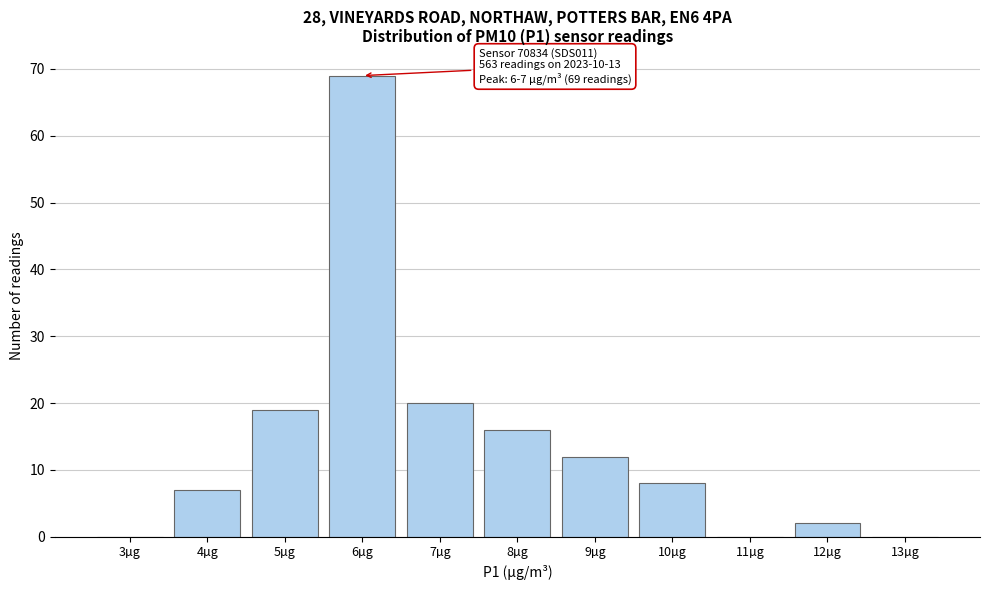

Reading left to right, list all the values displayed in this chart.

3µg=0	4µg=7	5µg=19	6µg=69	7µg=20	8µg=16	9µg=12	10µg=8	11µg=0	12µg=2	13µg=0